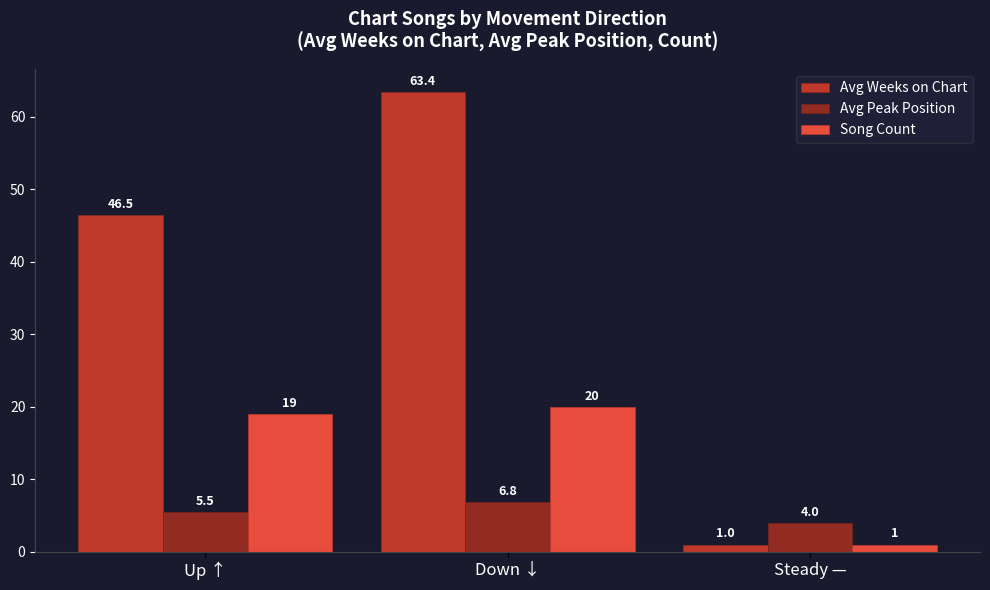

What position from the left is Up ↑?

1